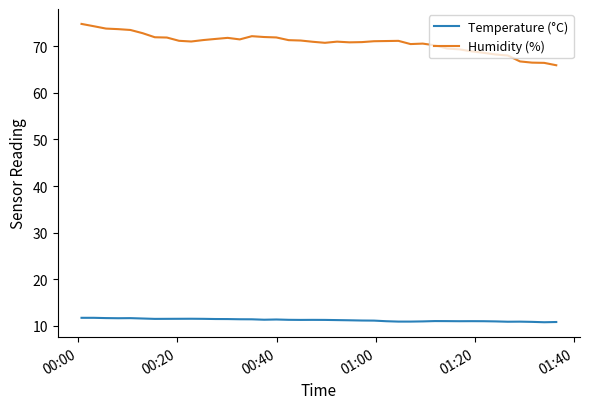

Rank the series by their average value, from lowest to highest.

Temperature (°C), Humidity (%)